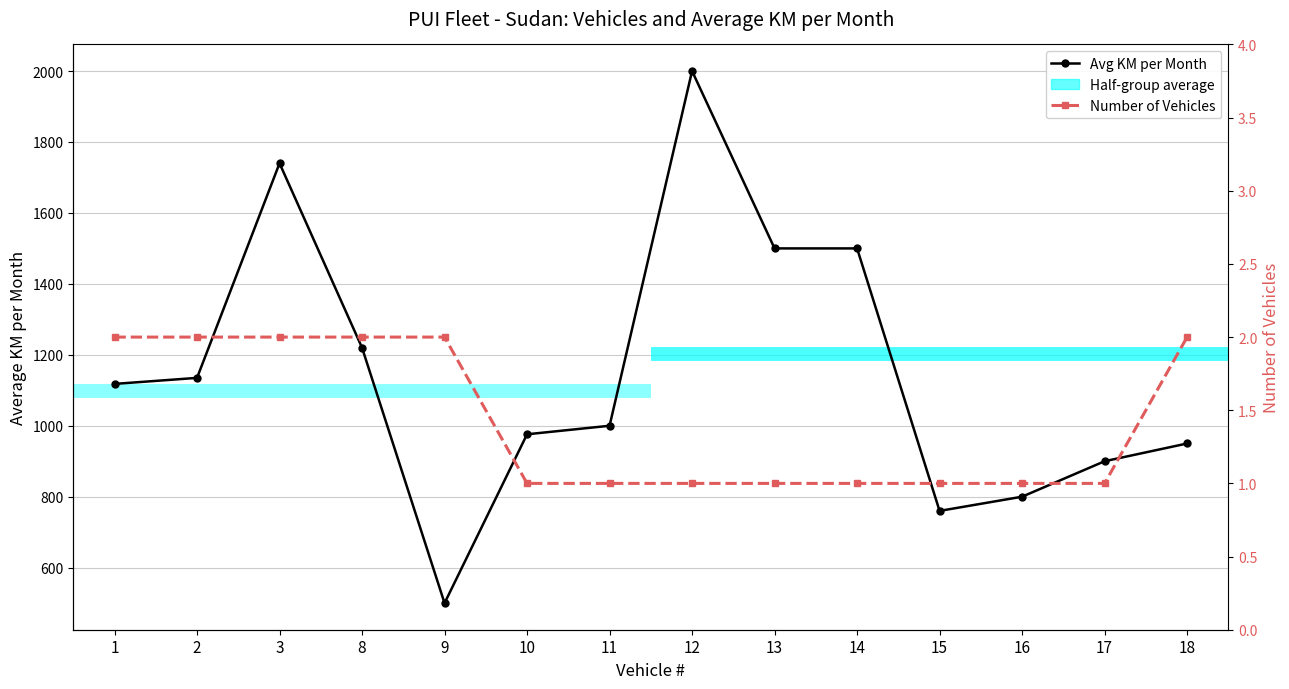

True or false: Number of Vehicles and Avg KM per Month cross at least once.

False